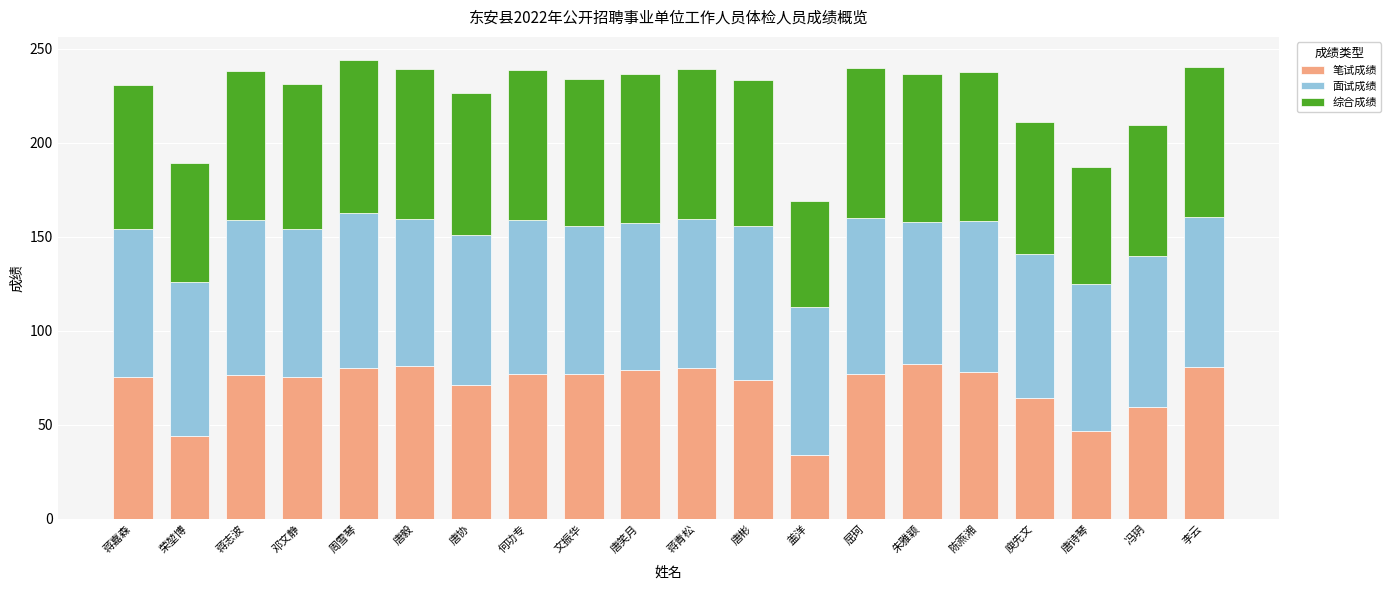

What is the total value across all series at 唐笑月?

236.4